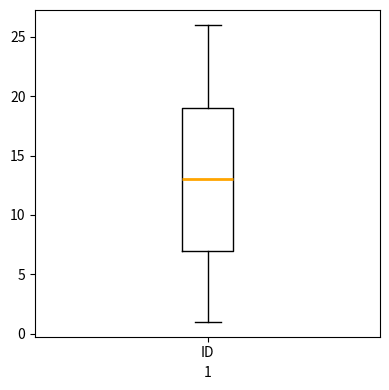

Transcribe this box plot: give where the median line is, the range the box spans, and where the two whiskers end, as read against the y-axis. The values are not printed on the chart, so give them approximately, as read against the axis.

median 13, box 7 to 19, whiskers 1 to 26